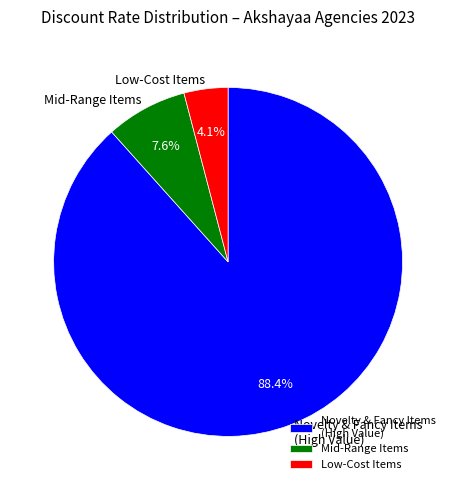

Rank the categories by value from highest to lowest.

Novelty & Fancy Items (High Value), Mid-Range Items, Low-Cost Items